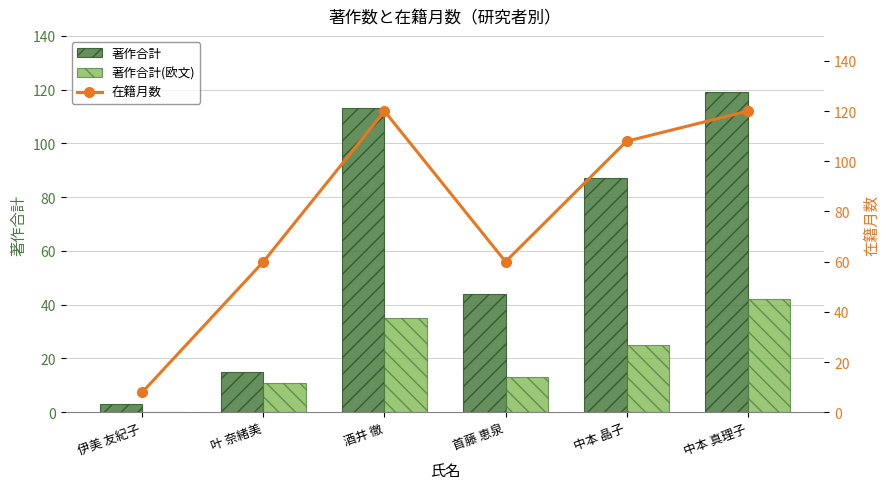

What position from the right is 首藤 恵泉?

3